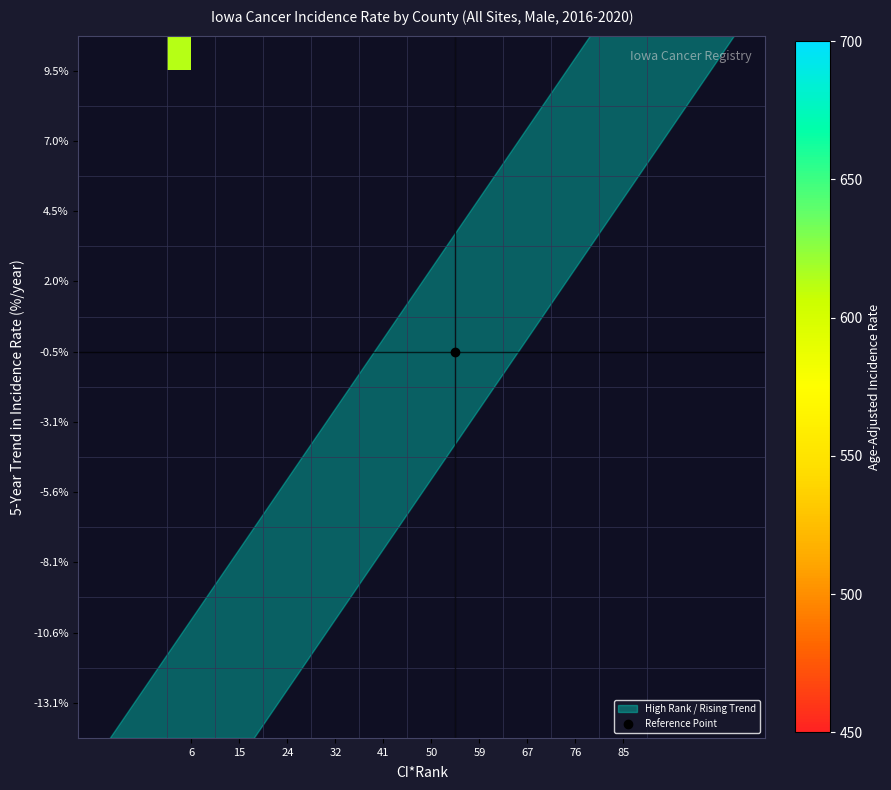

Which has a higher value, 50 or 15?

15